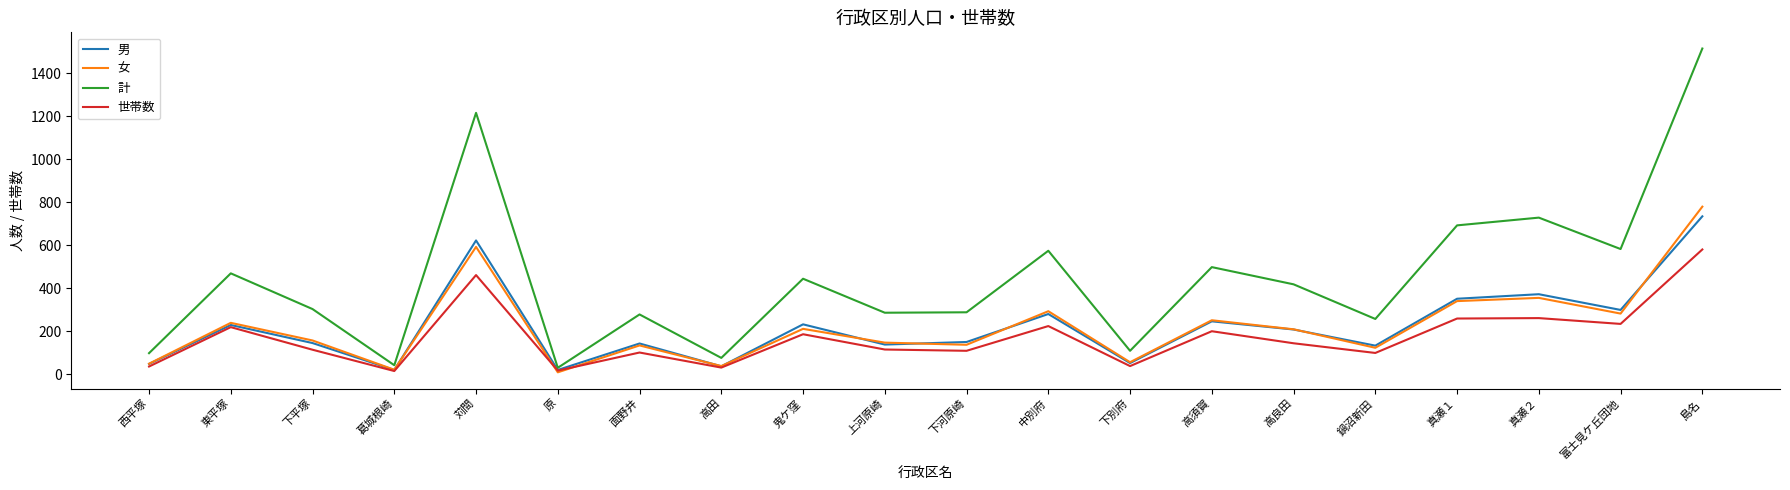

What are all the series names shown in the legend?

男, 女, 計, 世帯数